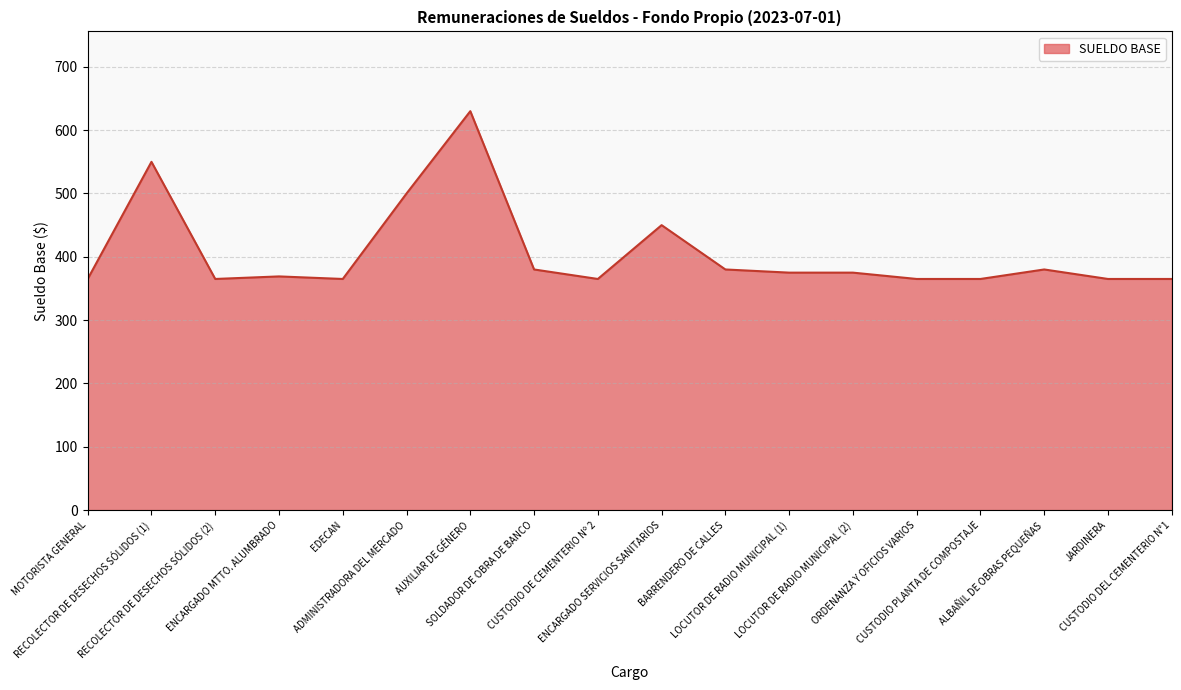

Does the chart display data point markers on the line(s)?

No